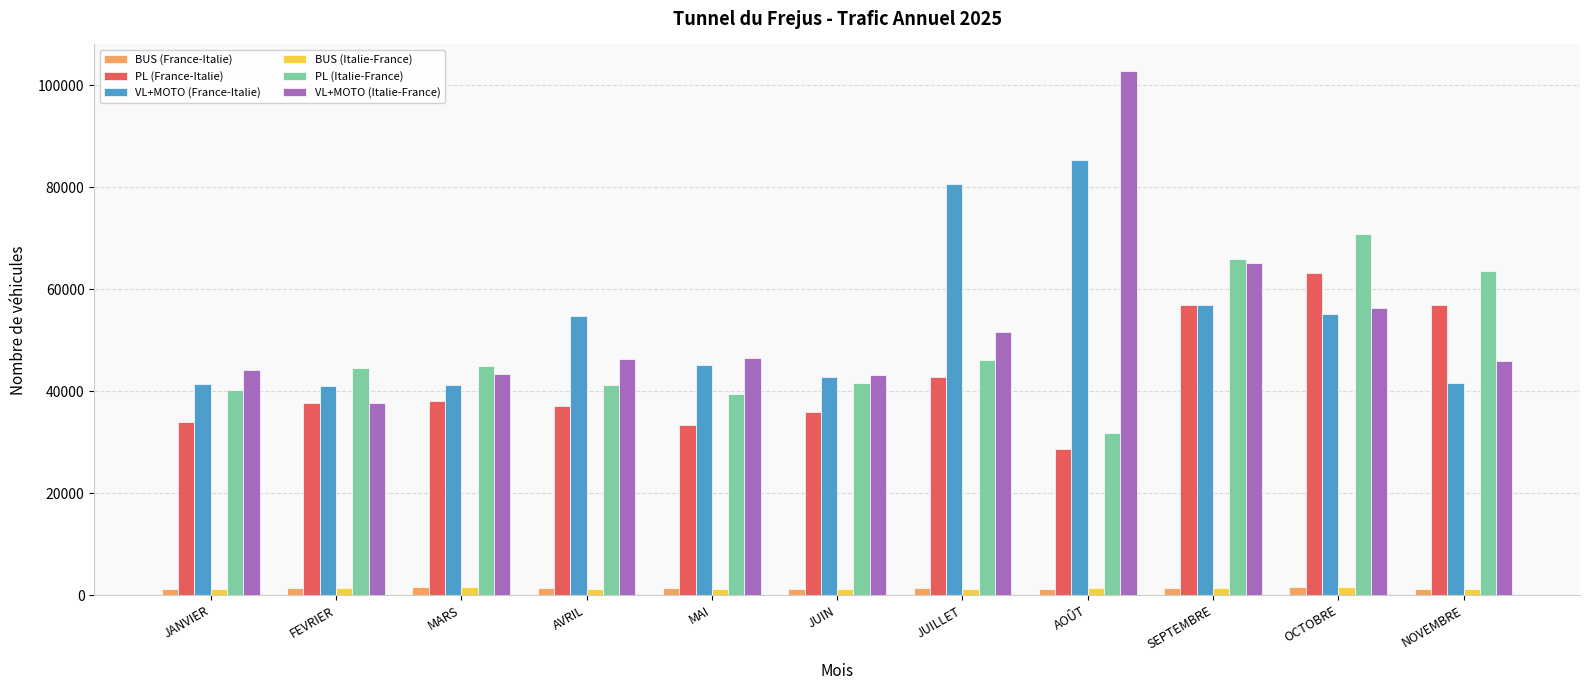

What is the greatest value displayed?

102817